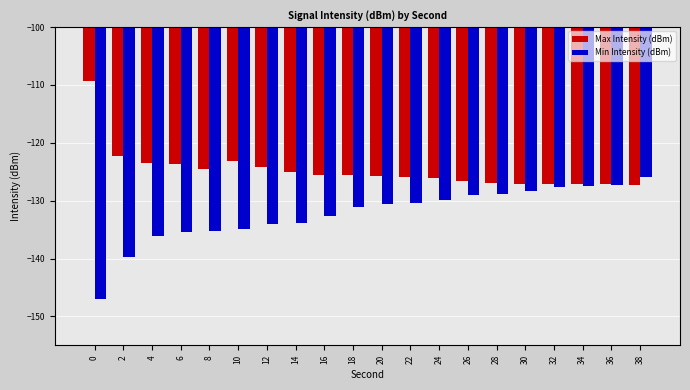

What is the value of the Max Intensity (dBm) bar at the 5th from the left?

-124.6